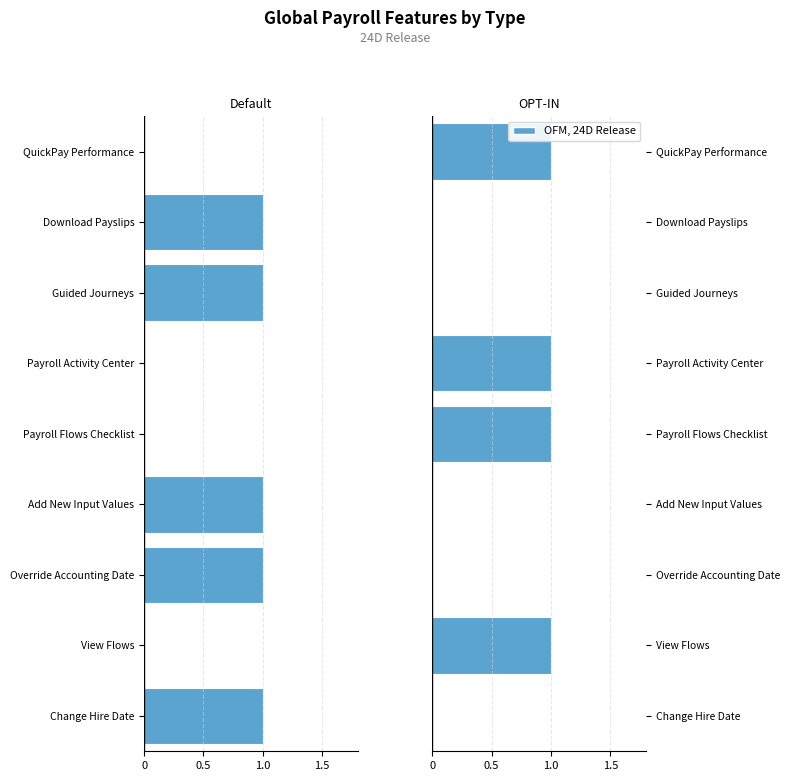

What is the difference between the second highest and minimum values in the OPT-IN series?

1